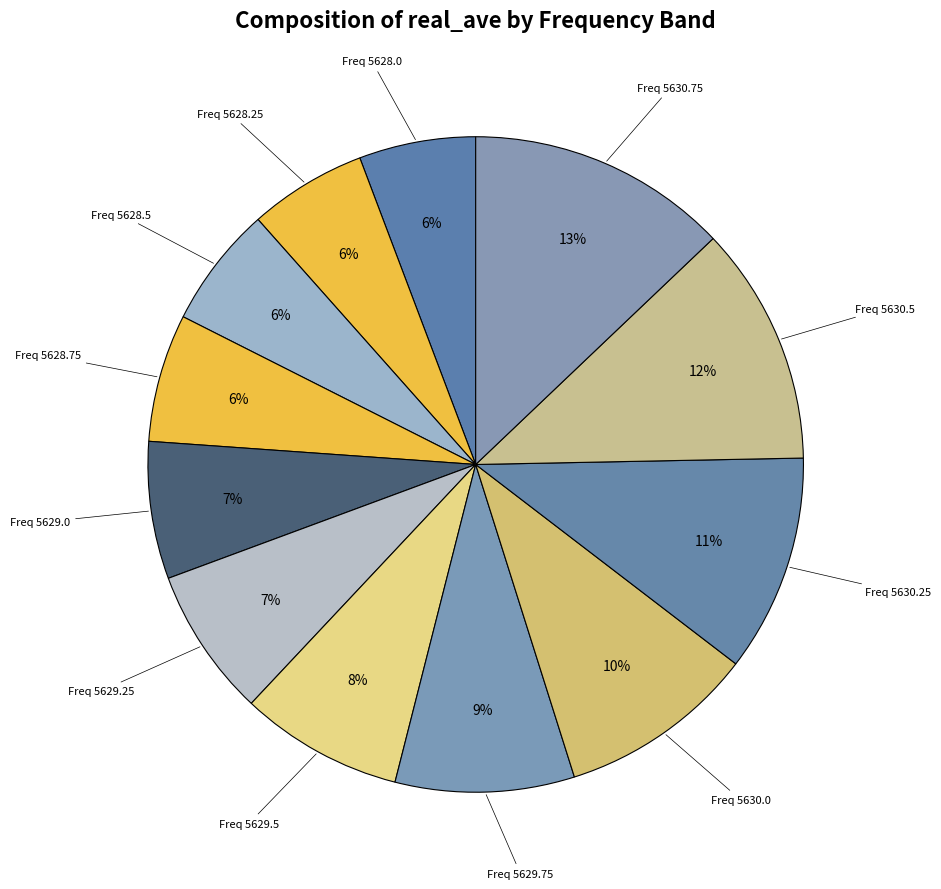

How many slices are in this pie chart?

12